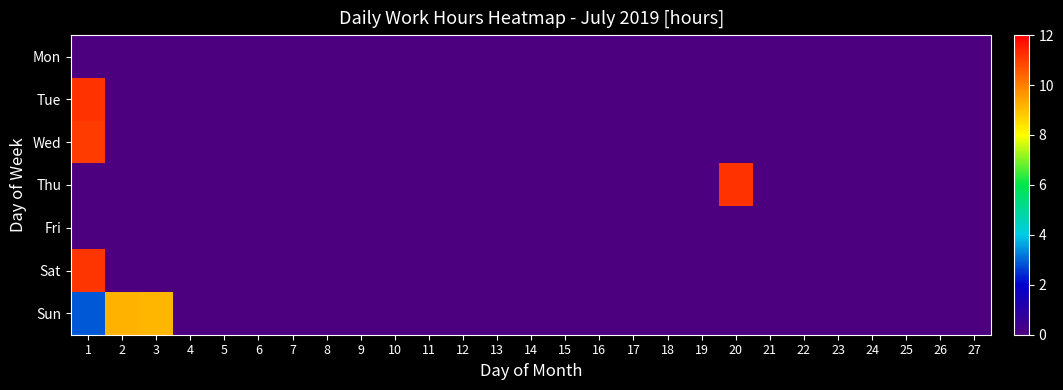

Reading left to right, extract all data points from this chart.

Mon: 1=0.0	2=0.0	3=0.0	4=0.0	5=0.0	6=0.0	7=0.0	8=0.0	9=0.0	10=0.0	11=0.0	12=0.0	13=0.0	14=0.0	15=0.0	16=0.0	17=0.0	18=0.0	19=0.0	20=0.0	21=0.0	22=0.0	23=0.0	24=0.0	25=0.0	26=0.0	27=0.0
Tue: 1=11.2	2=0.0	3=0.0	4=0.0	5=0.0	6=0.0	7=0.0	8=0.0	9=0.0	10=0.0	11=0.0	12=0.0	13=0.0	14=0.0	15=0.0	16=0.0	17=0.0	18=0.0	19=0.0	20=0.0	21=0.0	22=0.0	23=0.0	24=0.0	25=0.0	26=0.0	27=0.0
Wed: 1=11.0	2=0.0	3=0.0	4=0.0	5=0.0	6=0.0	7=0.0	8=0.0	9=0.0	10=0.0	11=0.0	12=0.0	13=0.0	14=0.0	15=0.0	16=0.0	17=0.0	18=0.0	19=0.0	20=0.0	21=0.0	22=0.0	23=0.0	24=0.0	25=0.0	26=0.0	27=0.0
Thu: 1=0.0	2=0.0	3=0.0	4=0.0	5=0.0	6=0.0	7=0.0	8=0.0	9=0.0	10=0.0	11=0.0	12=0.0	13=0.0	14=0.0	15=0.0	16=0.0	17=0.0	18=0.0	19=0.0	20=11.2	21=0.0	22=0.0	23=0.0	24=0.0	25=0.0	26=0.0	27=0.0
Fri: 1=0.0	2=0.0	3=0.0	4=0.0	5=0.0	6=0.0	7=0.0	8=0.0	9=0.0	10=0.0	11=0.0	12=0.0	13=0.0	14=0.0	15=0.0	16=0.0	17=0.0	18=0.0	19=0.0	20=0.0	21=0.0	22=0.0	23=0.0	24=0.0	25=0.0	26=0.0	27=0.0
Sat: 1=11.1	2=0.0	3=0.0	4=0.0	5=0.0	6=0.0	7=0.0	8=0.0	9=0.0	10=0.0	11=0.0	12=0.0	13=0.0	14=0.0	15=0.0	16=0.0	17=0.0	18=0.0	19=0.0	20=0.0	21=0.0	22=0.0	23=0.0	24=0.0	25=0.0	26=0.0	27=0.0
Sun: 1=2.9	2=9.2	3=9.1	4=0.0	5=0.0	6=0.0	7=0.0	8=0.0	9=0.0	10=0.0	11=0.0	12=0.0	13=0.0	14=0.0	15=0.0	16=0.0	17=0.0	18=0.0	19=0.0	20=0.0	21=0.0	22=0.0	23=0.0	24=0.0	25=0.0	26=0.0	27=0.0